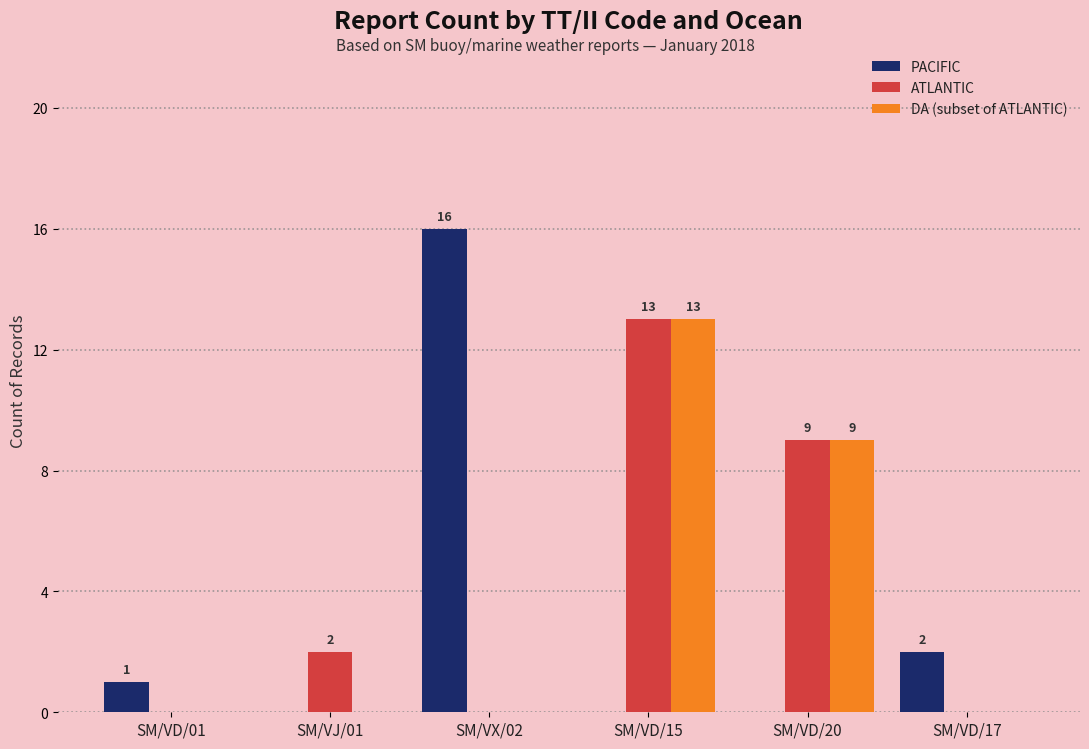

Are the bars horizontal?

No